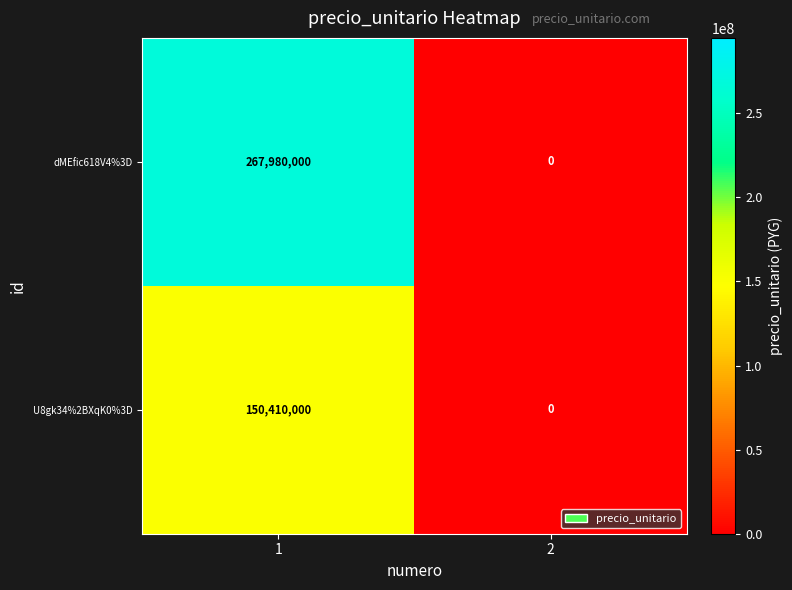

Which series has the largest range (max minus min)?

dMEfic618V4%3D